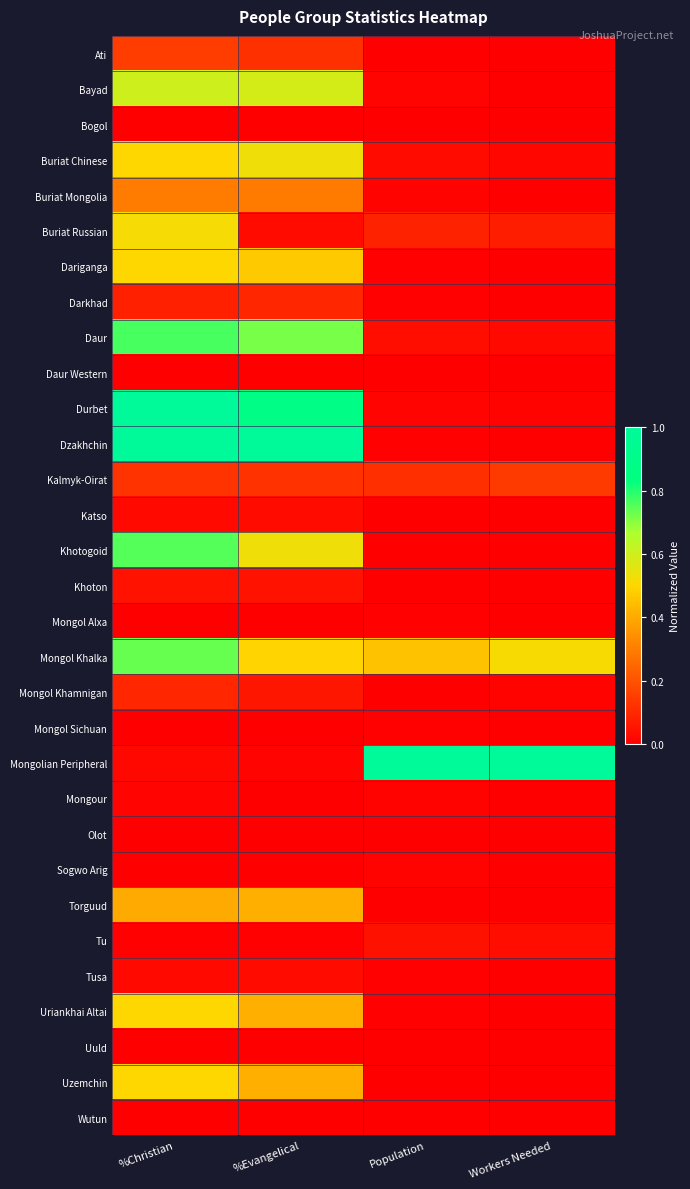

Which series has the largest total across all categories?

Mongol Khalka